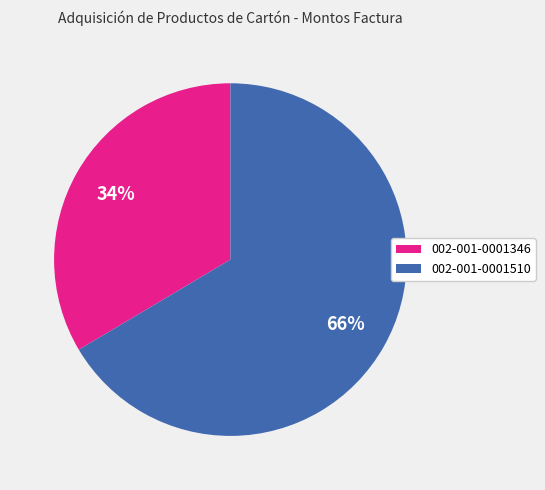

Is it true that 002-001-0001346 is 34% of the pie?

True